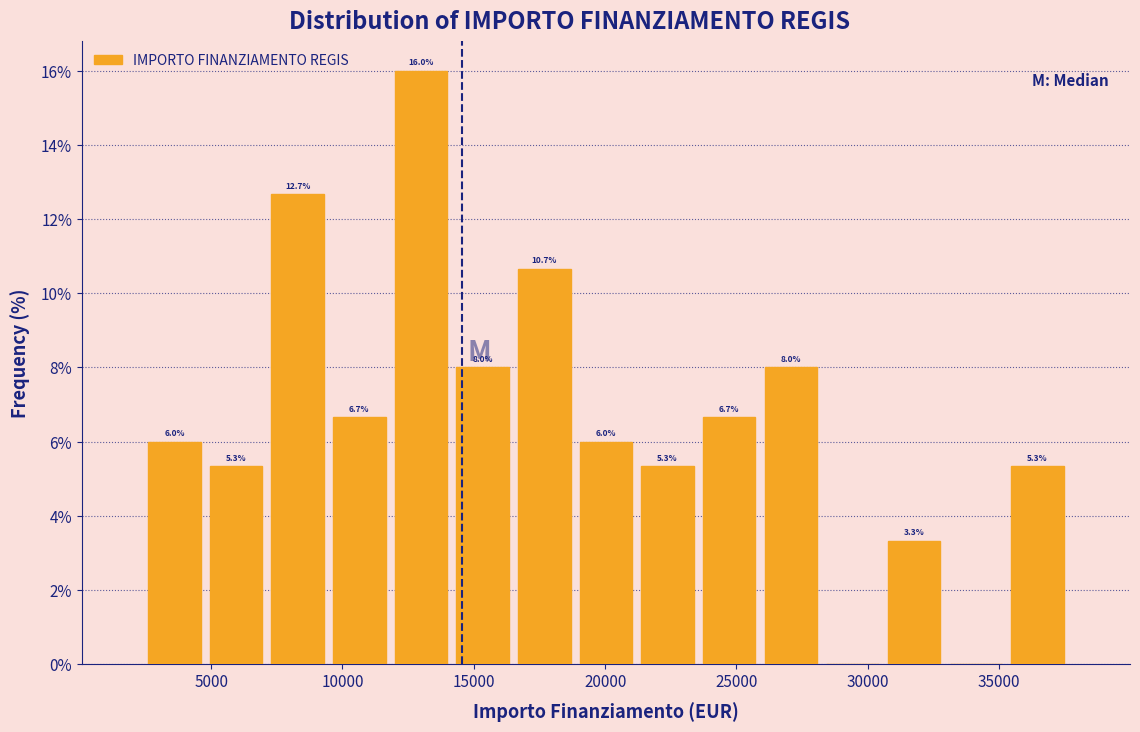

Over which range of the x-axis is the bar tallest?

12000 to 14000